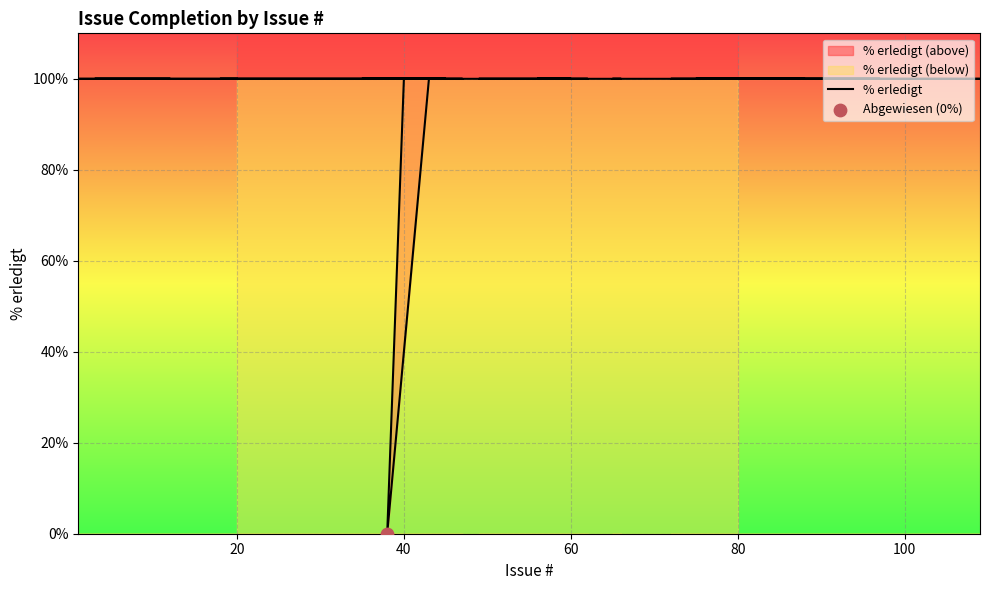

Approximately how many times larger is the value at 80 compared to 20?

1.0